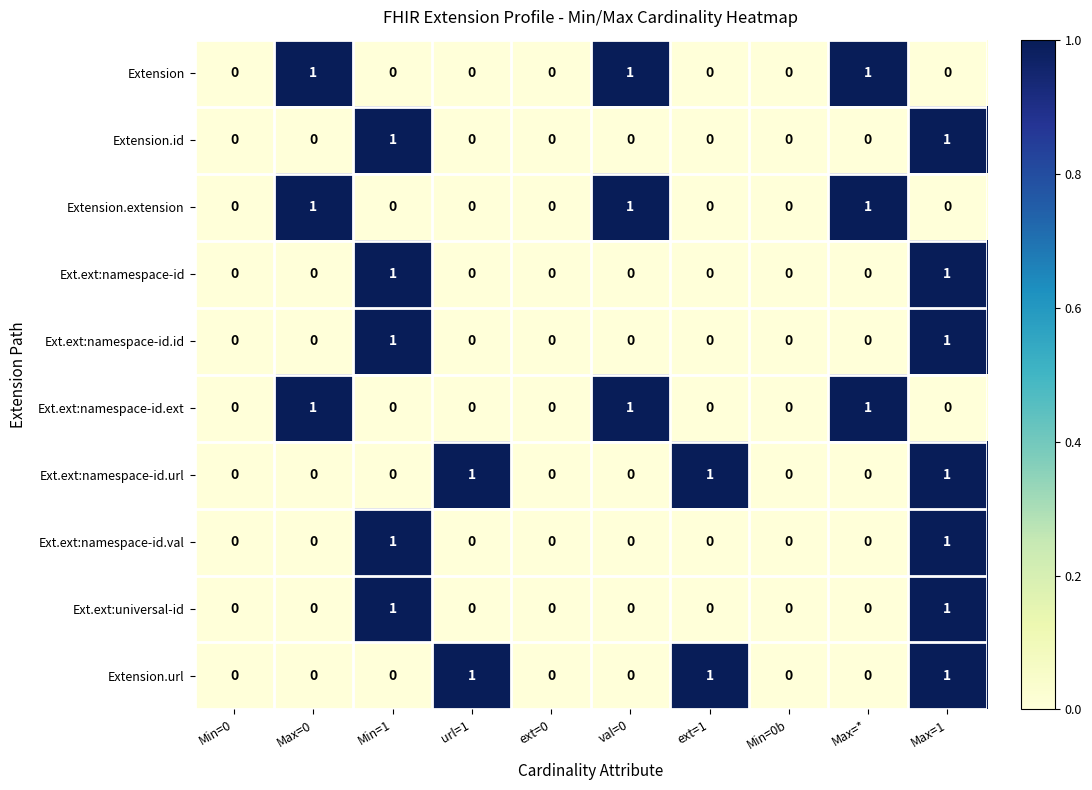

What is the total value across all series at Max=*?

3